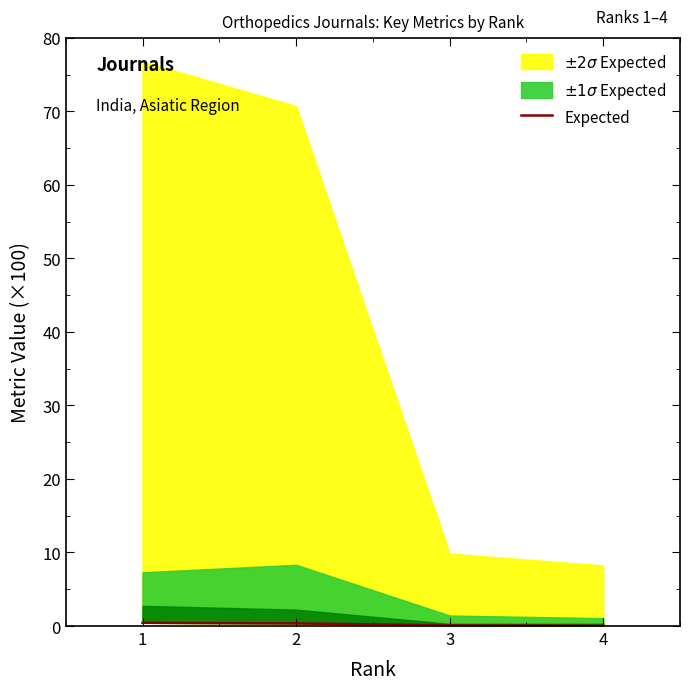

At which category does the chart reach its peak across all series?

1